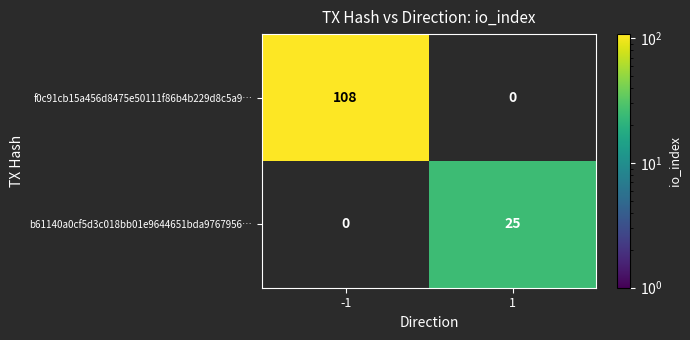

Reading left to right, what are all the values shown in this chart?

f0c91cb15a456d8475e50111f86b4b229d8c5a9…: -1=108	1=0
b61140a0cf5d3c018bb01e9644651bda9767956…: -1=0	1=25